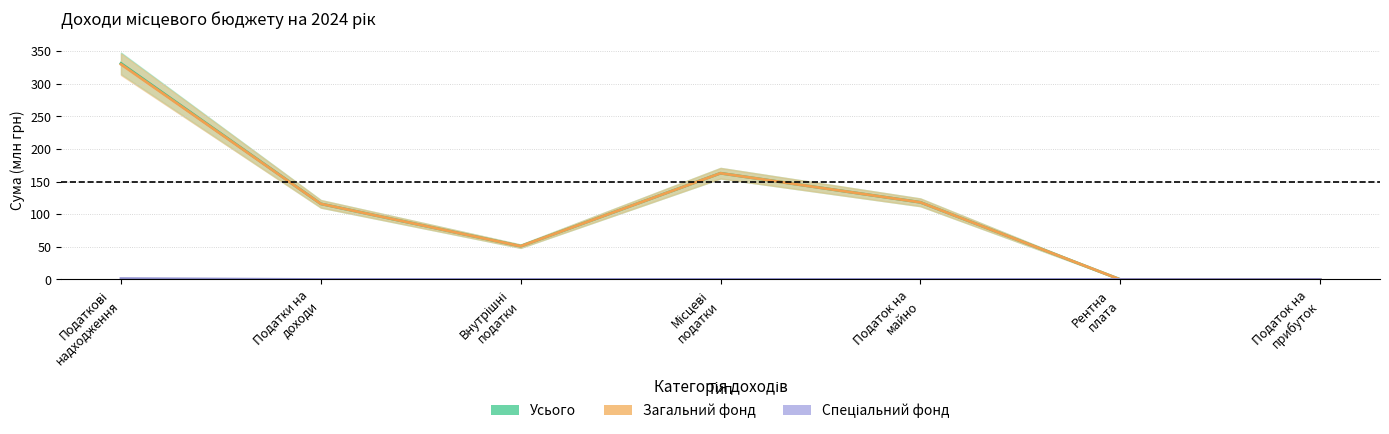

What is the maximum value for Усього?

331.1